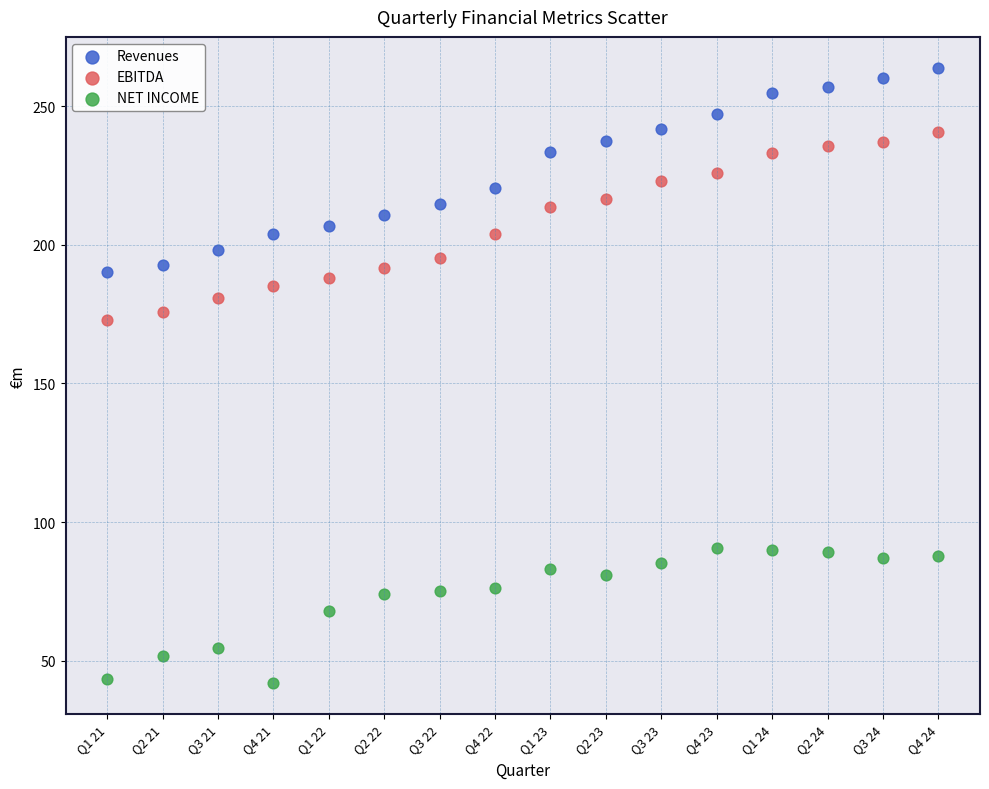

Which series has the widest spread of Y values?

Revenues